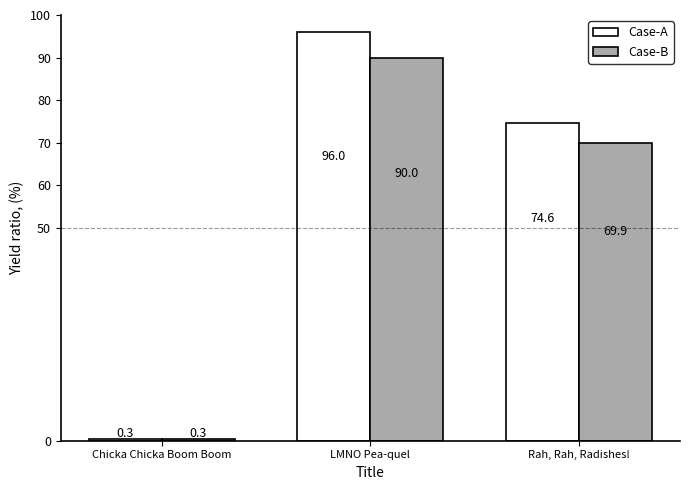

At which category is the sum across all series the highest?

LMNO Pea-quel